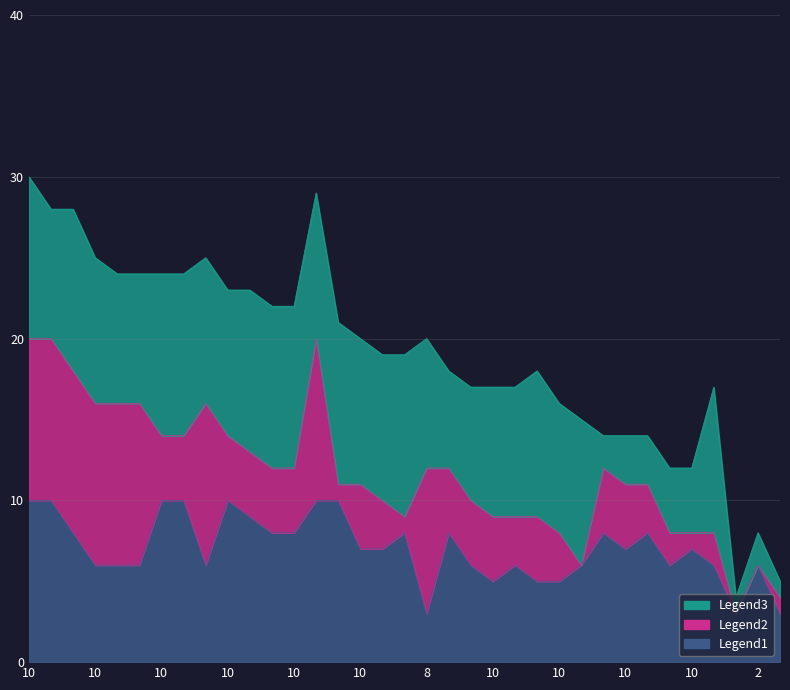

What is the label of the 19th point from the right?

10